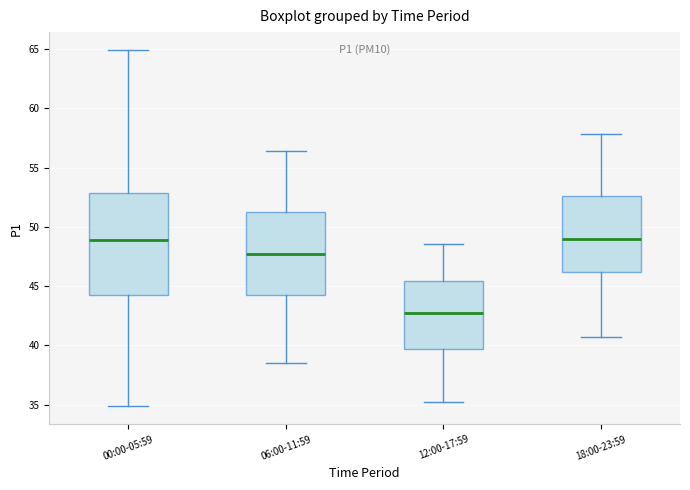

Where does the median line of the box for 12:00-17:59 sit on the y-axis? The values are not printed on the chart, so give them approximately, as read against the axis.

43.0